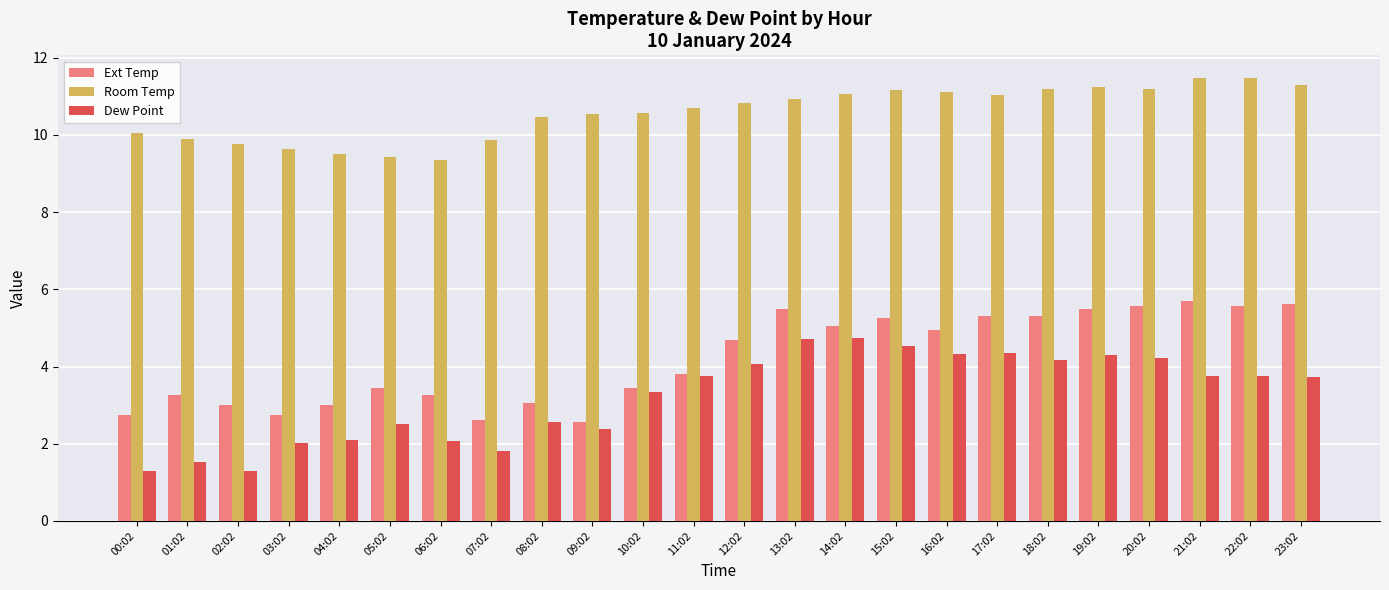

True or false: Ext Temp has a value of 9.6 at 13:02.

False